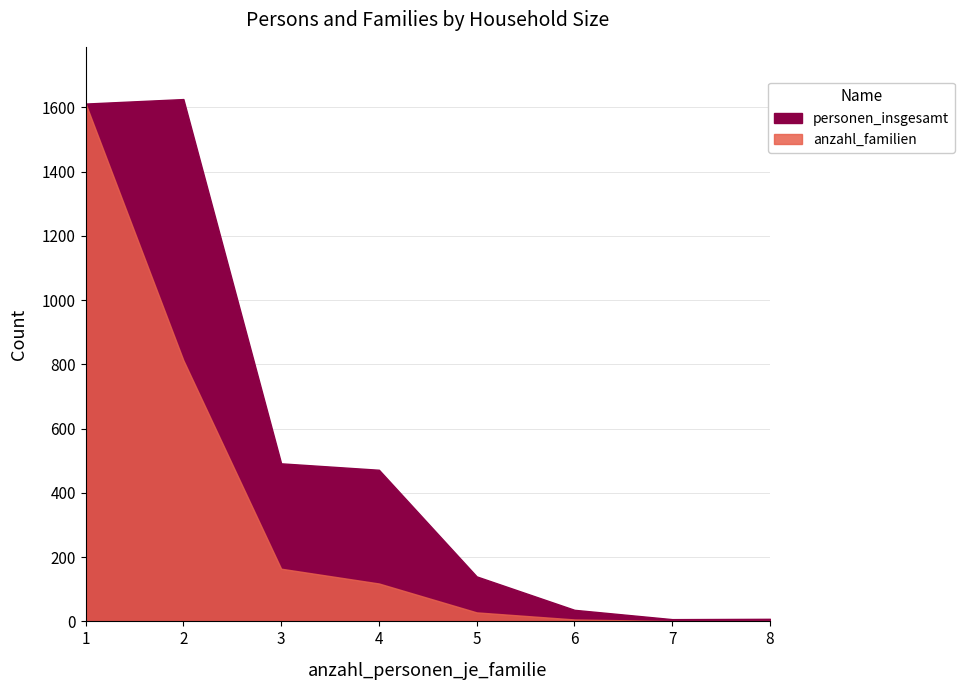

Rank the series by their average value, from lowest to highest.

anzahl_familien, personen_insgesamt